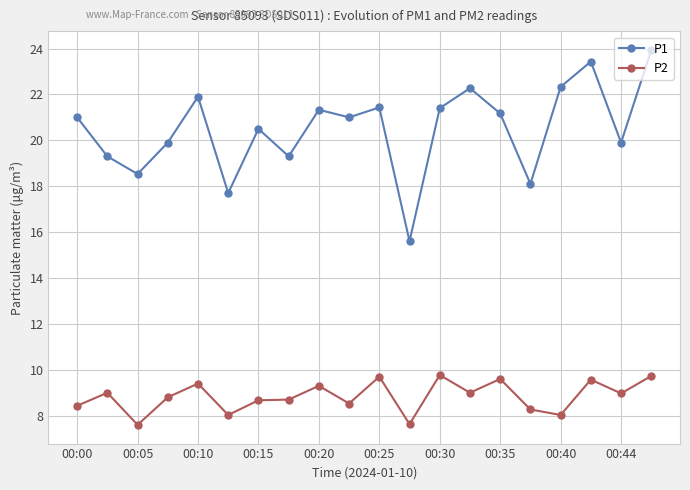

Which series has the largest total across all categories?

P1